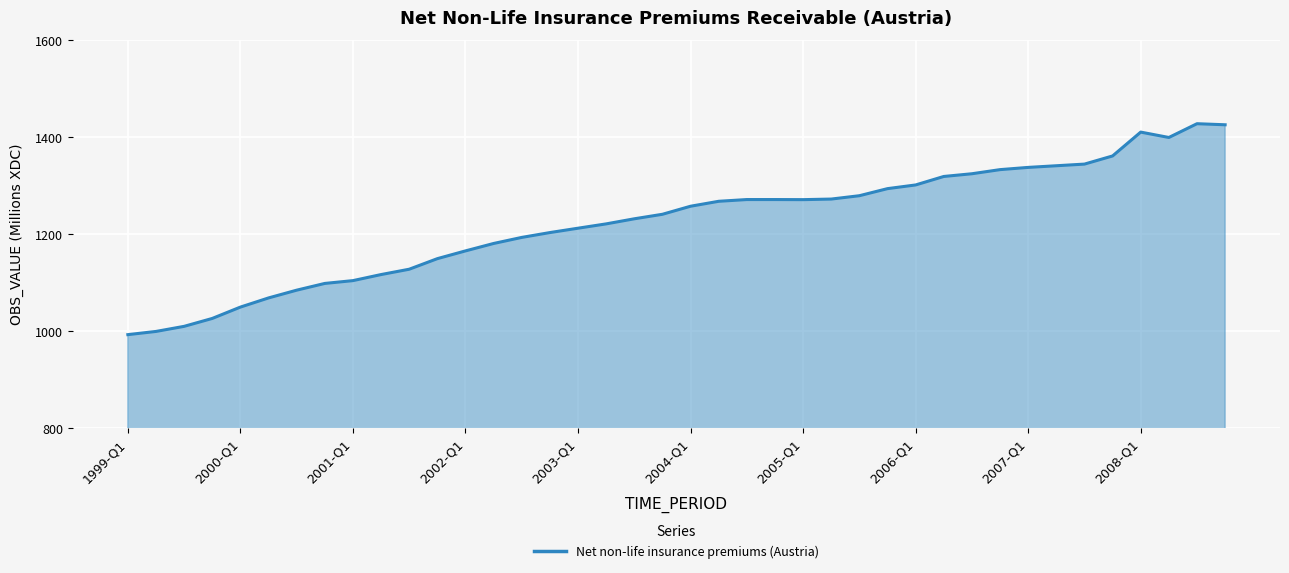

What is the minimum value shown in the chart?

992.3